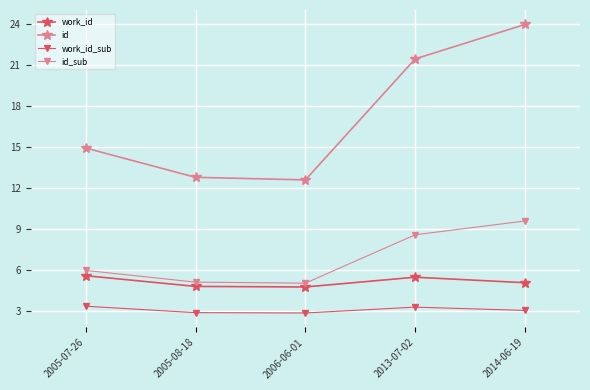

What is the lowest value of the id series?

12.6